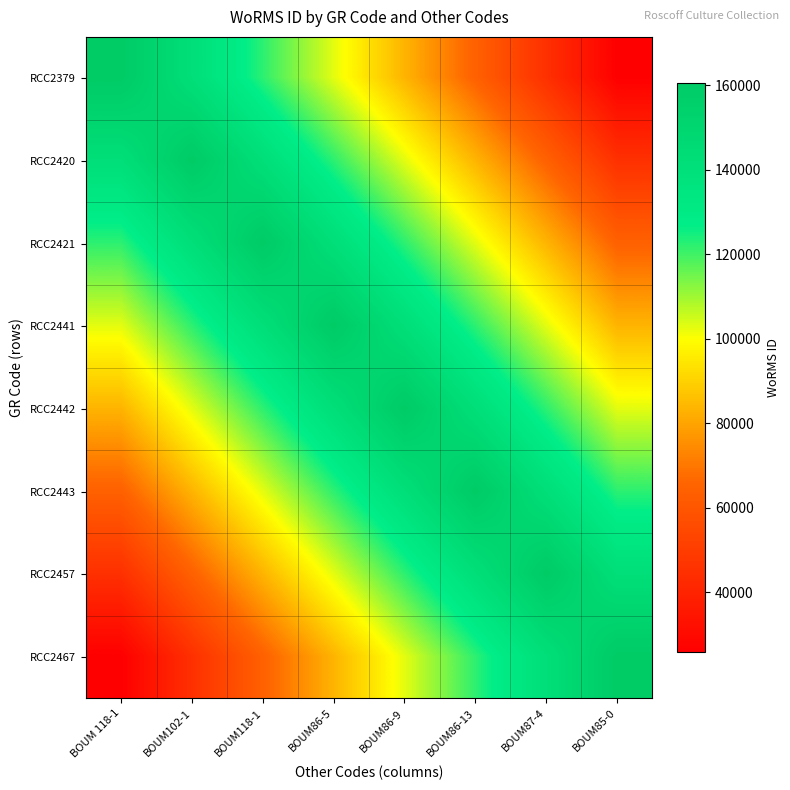

Which series changed the most between BOUM118-1 and BOUM86-5?

RCC2420